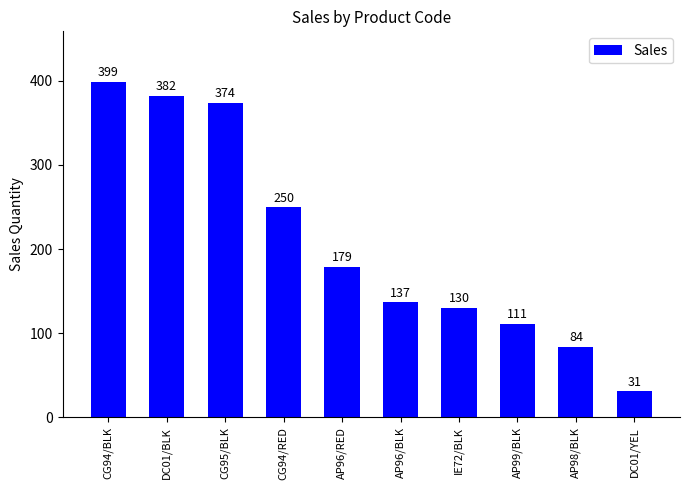

Rank the categories by value from highest to lowest.

CG94/BLK, DC01/BLK, CG95/BLK, CG94/RED, AP96/RED, AP96/BLK, IE72/BLK, AP99/BLK, AP98/BLK, DC01/YEL